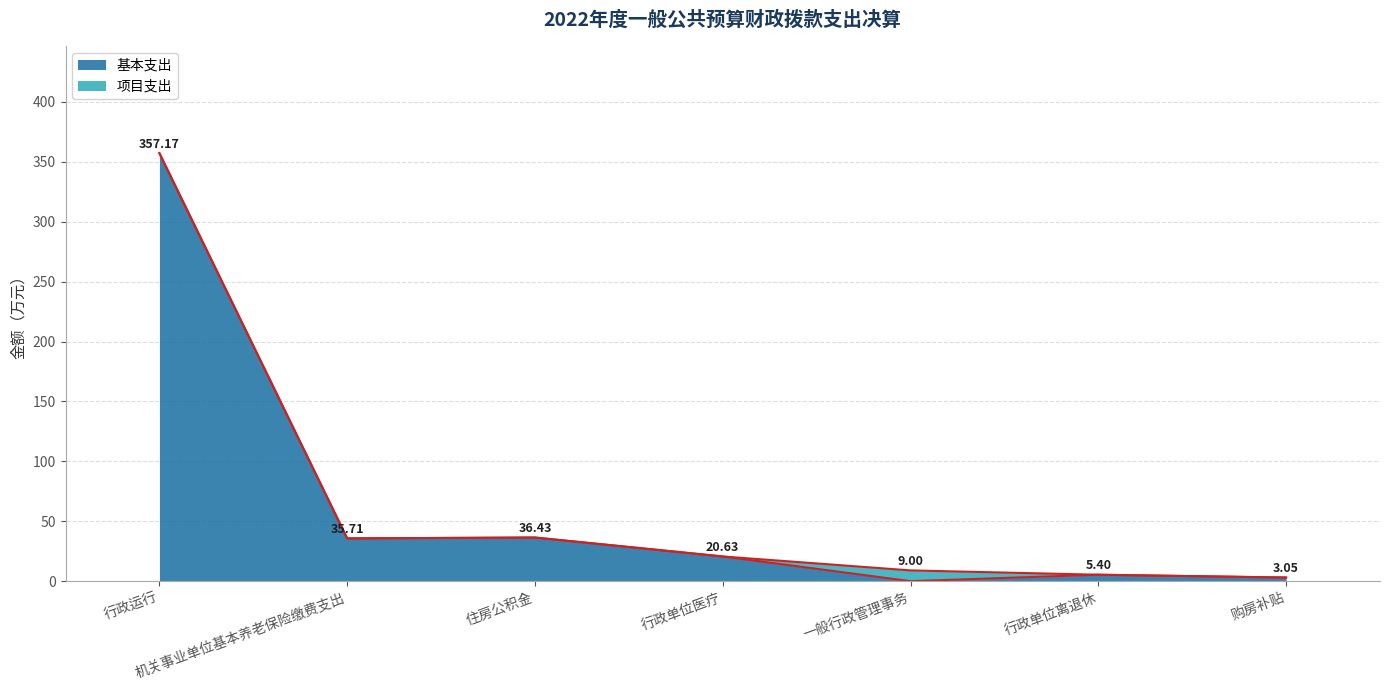

List the labels in order of value, largest first.

行政运行, 住房公积金, 机关事业单位基本养老保险缴费支出, 行政单位医疗, 行政单位离退休, 购房补贴, 一般行政管理事务